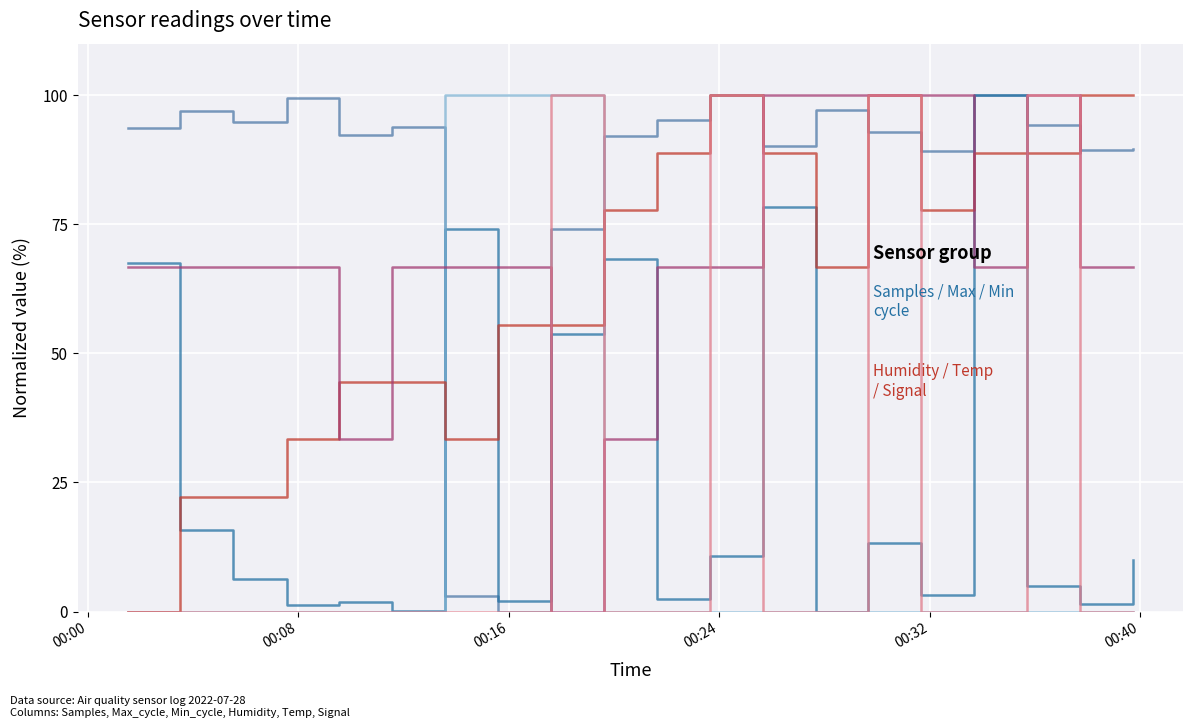

What is the greatest value displayed?

100.0